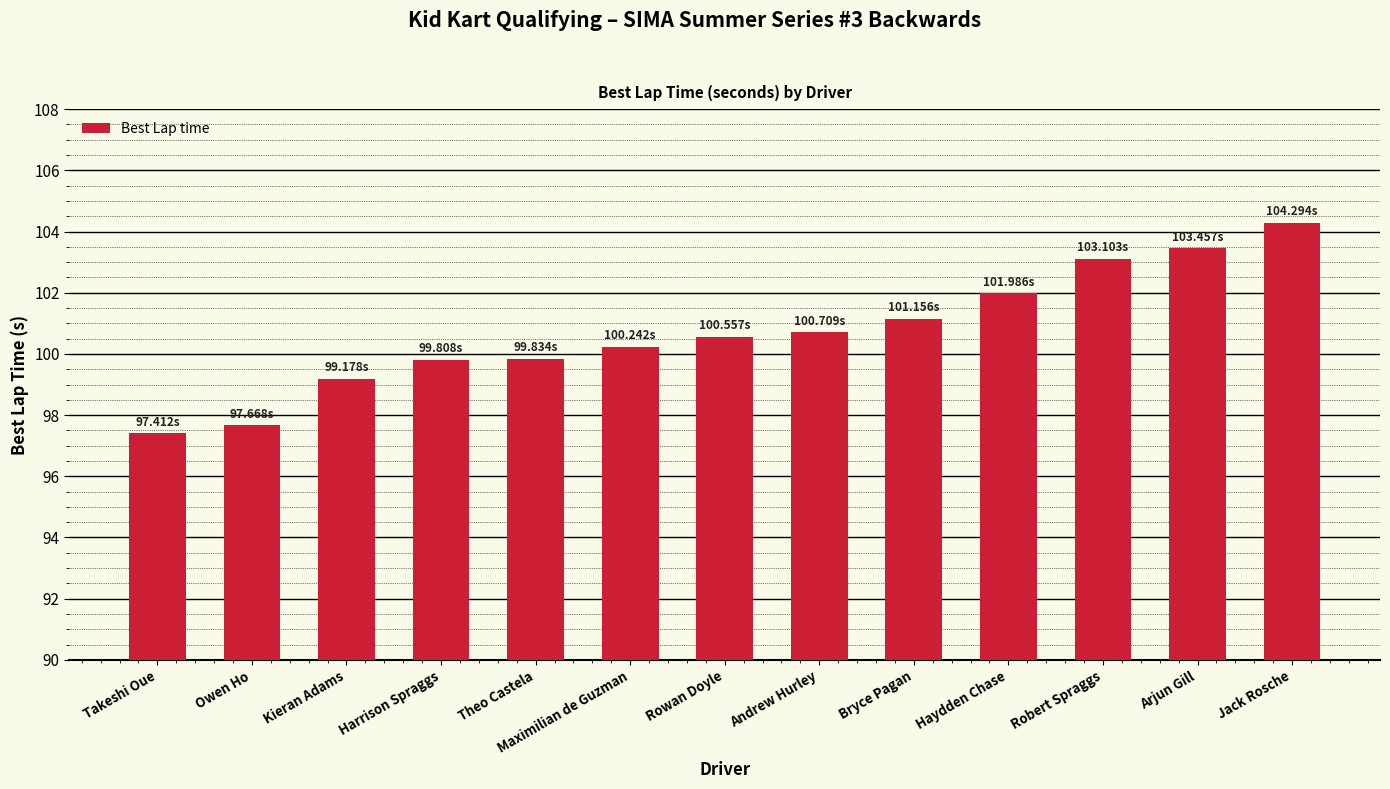

At which category does the chart reach its minimum across all series?

Takeshi Oue